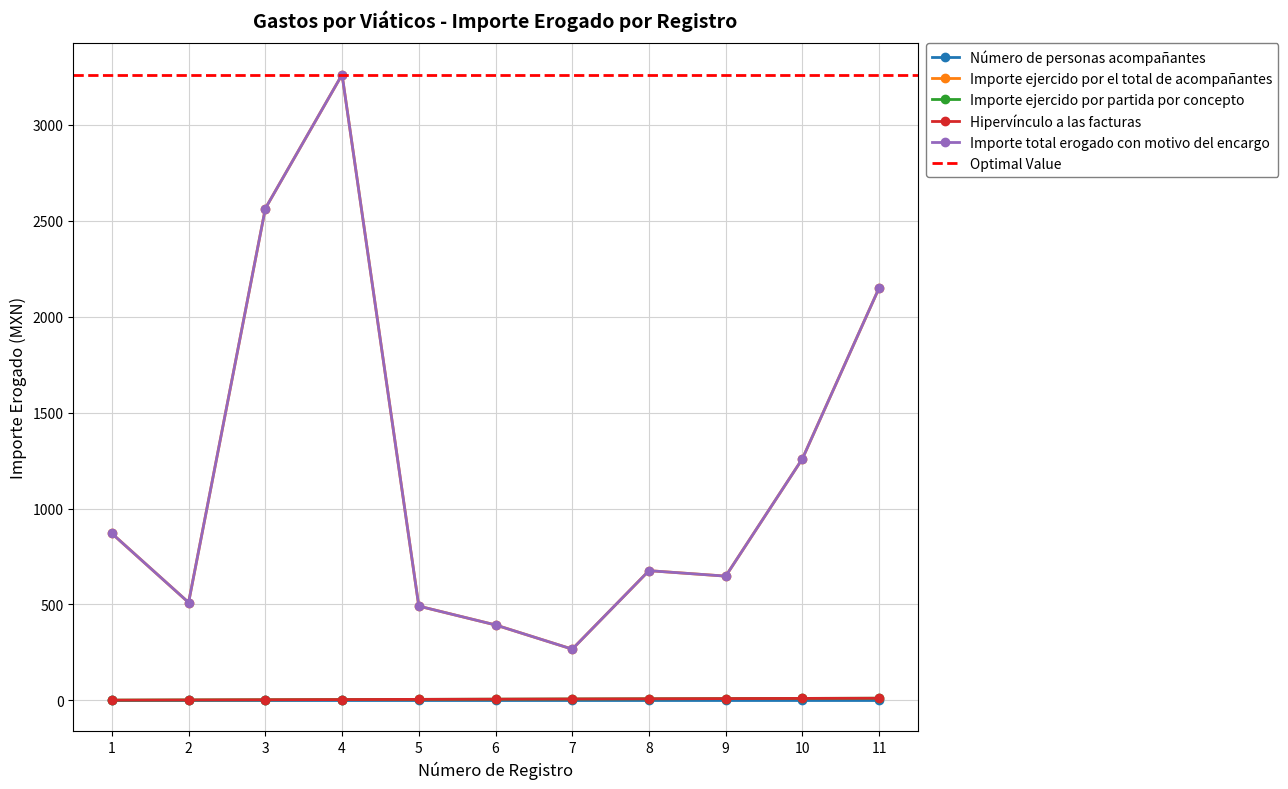

What is the maximum value for Importe ejercido por el total de acompañantes?

3262.0